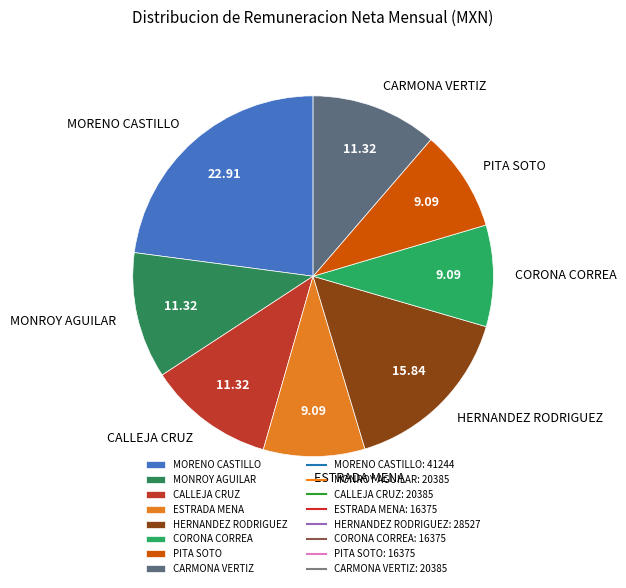

Is there a majority slice in this chart?

No